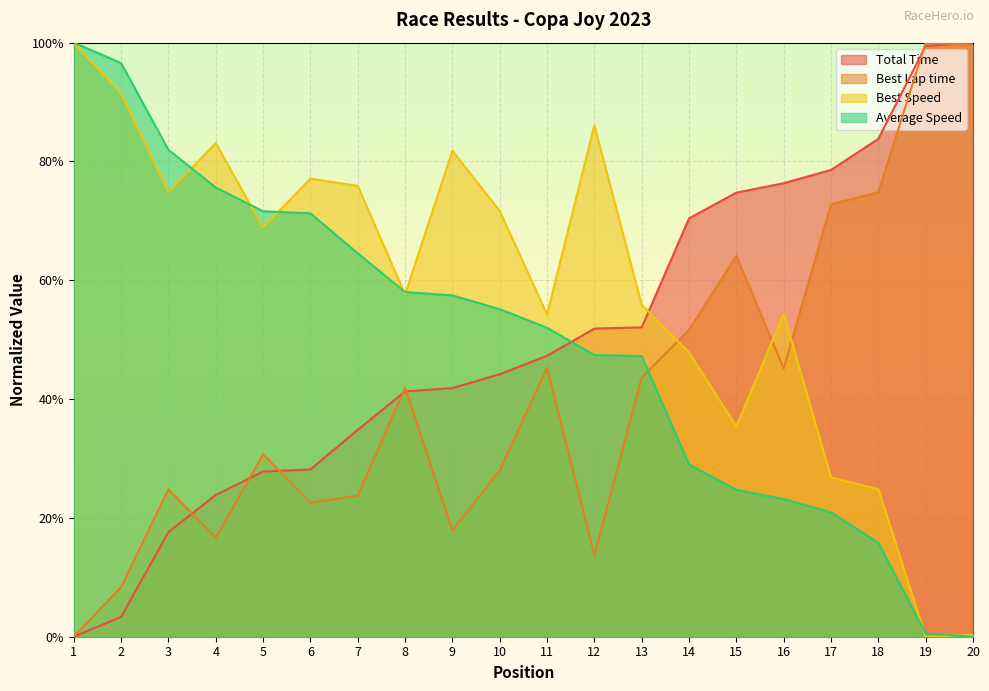

Does the chart display data point markers on the line(s)?

No